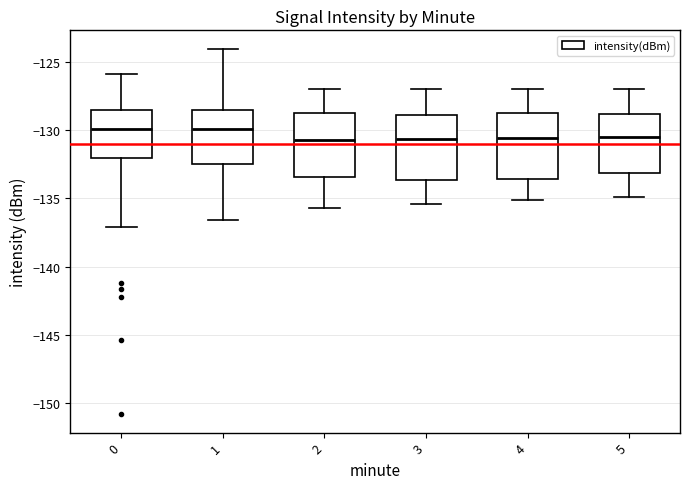

Reading left to right, read every box against the y-axis: the position of its median line, the range the box covers, and the ends of its whiskers. The values are not printed on the chart, so give them approximately, as read against the axis.

0: median -130.0, box -132.0 to -128.5, whiskers -137.0 to -126.0
1: median -130.0, box -132.5 to -128.5, whiskers -136.5 to -124.0
2: median -130.5, box -133.5 to -128.5, whiskers -135.5 to -127.0
3: median -130.5, box -133.5 to -129.0, whiskers -135.5 to -127.0
4: median -130.5, box -133.5 to -128.5, whiskers -135.0 to -127.0
5: median -130.5, box -133.0 to -129.0, whiskers -135.0 to -127.0